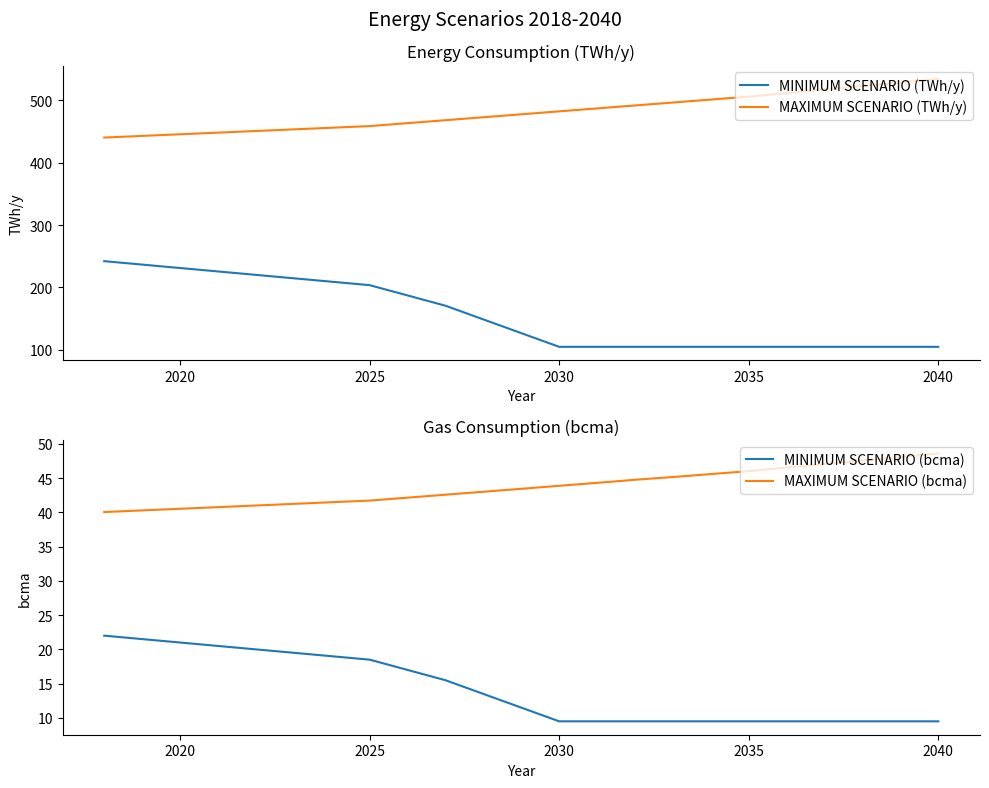

True or false: MINIMUM SCENARIO (TWh/y) has more than 1 points higher than both neighbors.

False